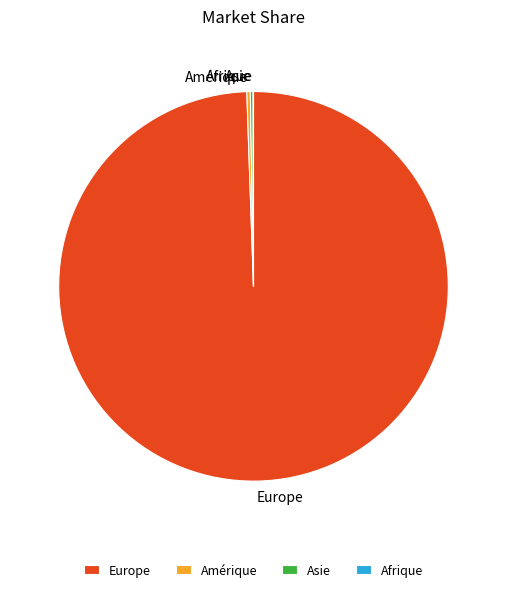

Do Amérique and Europe together represent more than half of the pie?

Yes